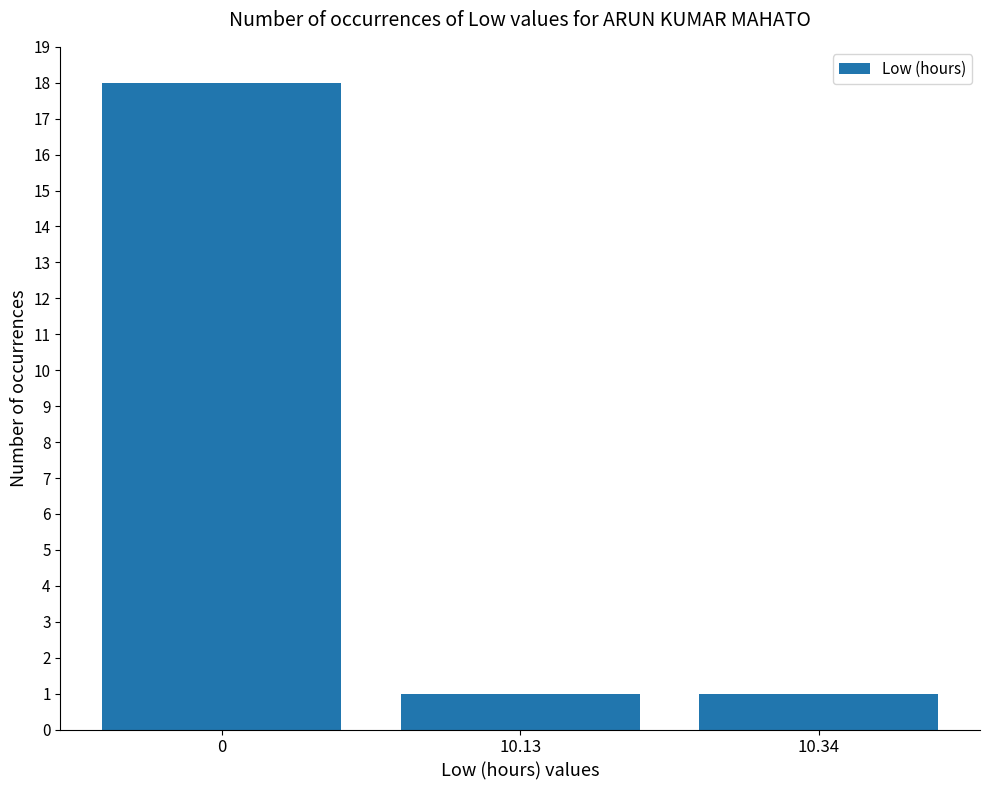

What is the greatest value displayed?

18